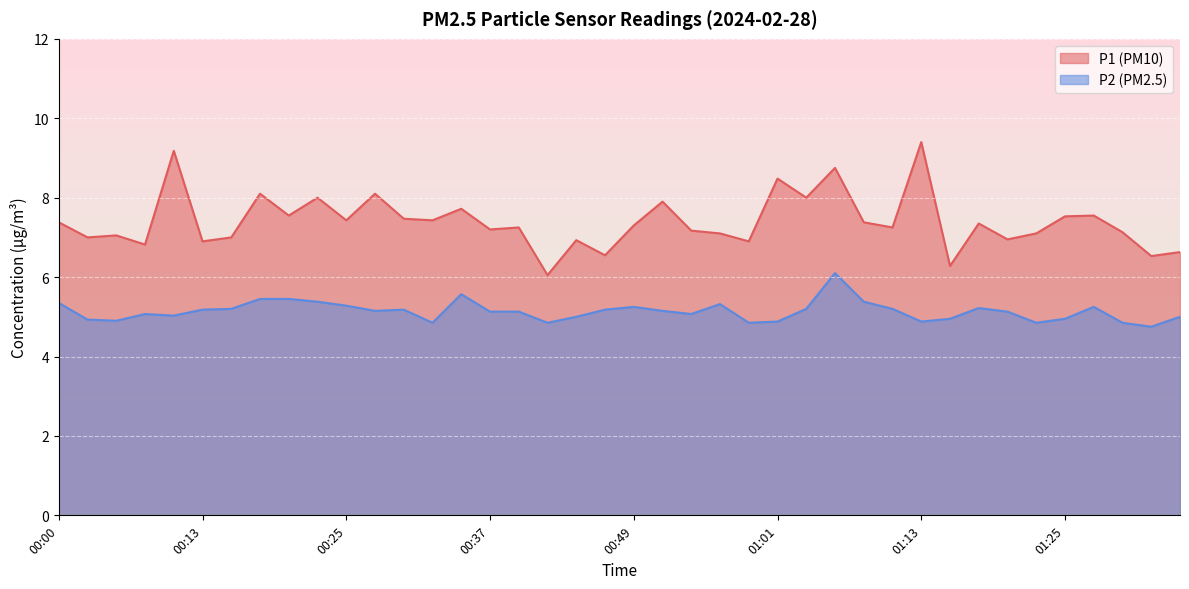

What is the difference between the highest and lowest values at 01:21?

1.8